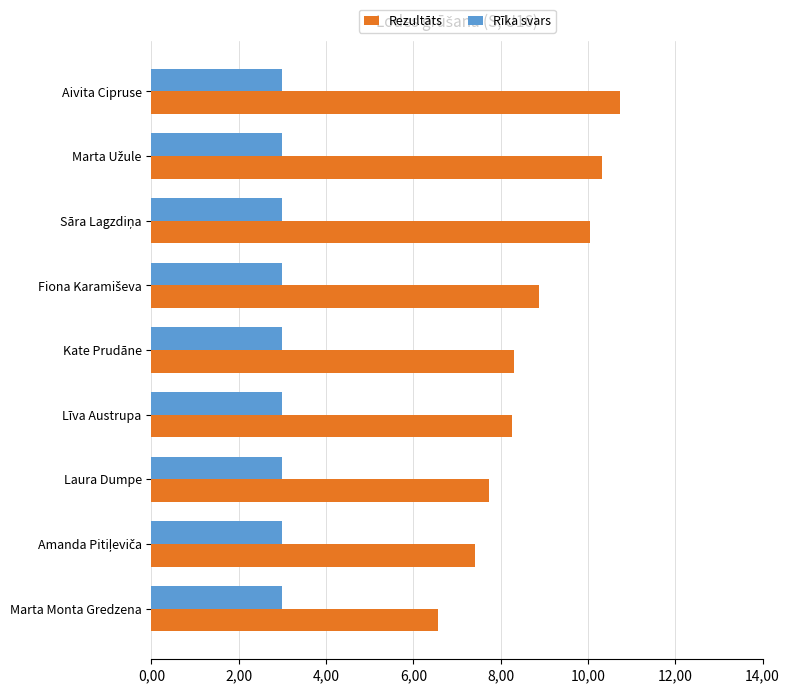

Rank the series by their average value, from lowest to highest.

Rīka svars, Rezultāts